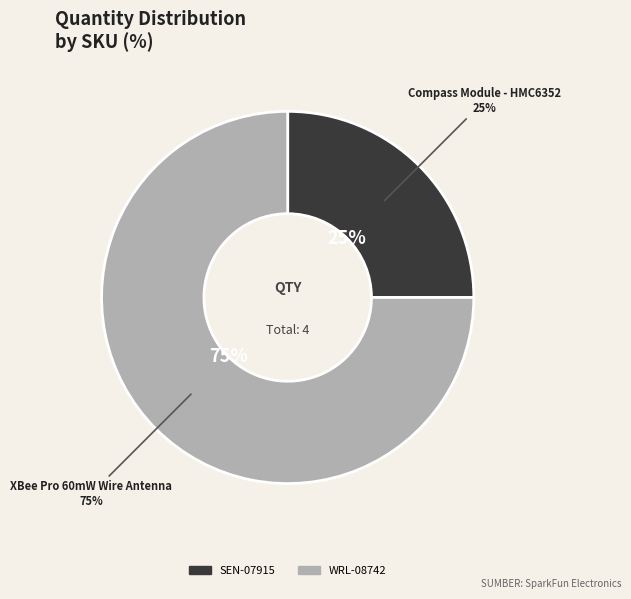

How many segments does this pie chart have?

2